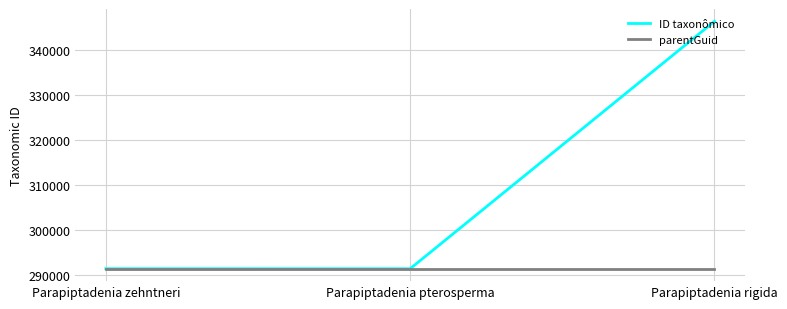

True or false: parentGuid has a value of 291322 at Parapiptadenia rigida.

True